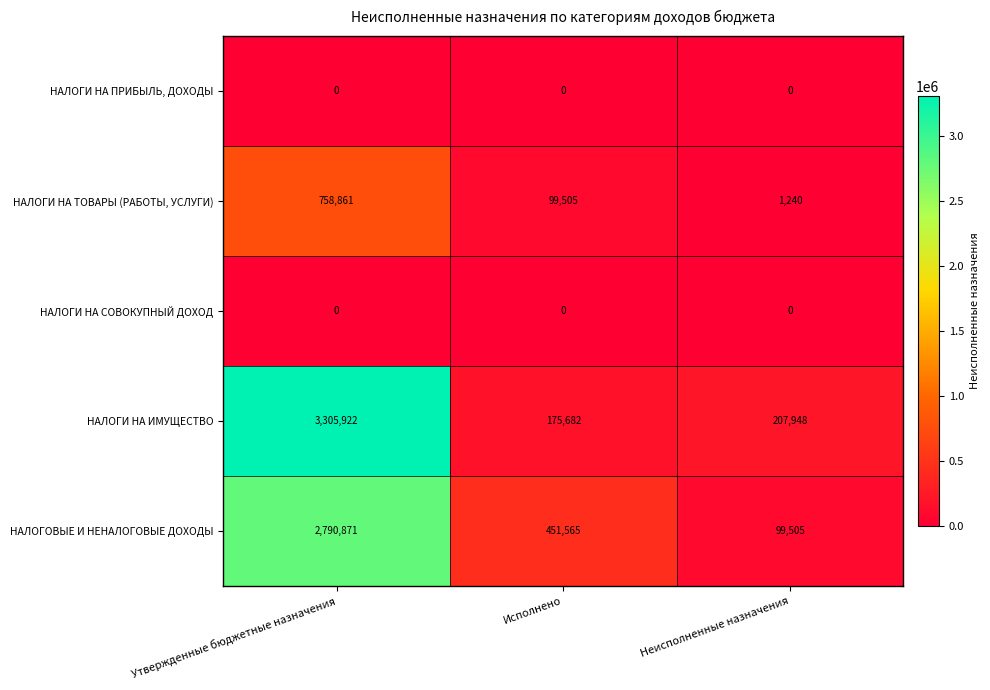

What is the greatest value displayed?

3305922